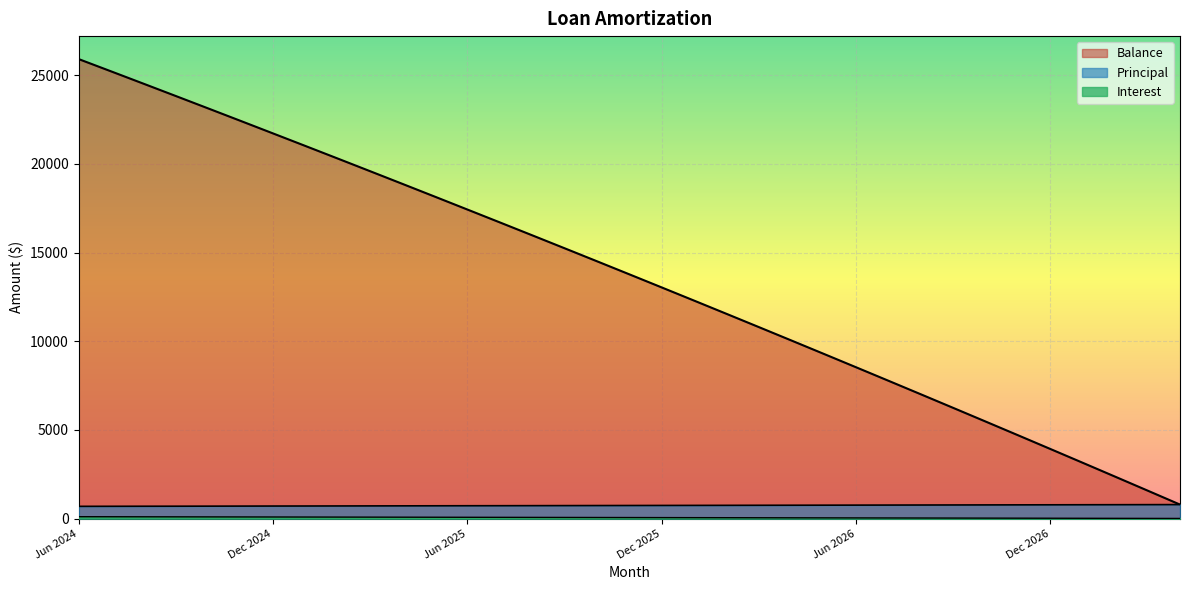

Reading left to right, list all the values displayed in this chart.

Interest: Jun 2024=105.3	Jul 2024=102.6	Aug 2024=99.8	Sep 2024=97.1	Oct 2024=94.3	Nov 2024=91.6	Dec 2024=88.8	Jan 2025=86.0	Feb 2025=83.2	Mar 2025=80.4	Apr 2025=77.5	May 2025=74.7	Jun 2025=71.9	Jul 2025=69.0	Aug 2025=66.1	Sep 2025=63.2	Oct 2025=60.4	Nov 2025=57.5	Dec 2025=54.5	Jan 2026=51.6	Feb 2026=48.7	Mar 2026=45.7	Apr 2026=42.8	May 2026=39.8	Jun 2026=36.8	Jul 2026=33.8	Aug 2026=30.8	Sep 2026=27.7	Oct 2026=24.7	Nov 2026=21.7	Dec 2026=18.6	Jan 2027=15.5	Feb 2027=12.4	Mar 2027=9.3	Apr 2027=6.2
Principal: Jun 2024=689.0	Jul 2024=692.0	Aug 2024=695.0	Sep 2024=697.0	Oct 2024=700.0	Nov 2024=703.0	Dec 2024=706.0	Jan 2025=708.0	Feb 2025=711.0	Mar 2025=714.0	Apr 2025=717.0	May 2025=720.0	Jun 2025=723.0	Jul 2025=725.0	Aug 2025=728.0	Sep 2025=731.0	Oct 2025=734.0	Nov 2025=737.0	Dec 2025=740.0	Jan 2026=743.0	Feb 2026=746.0	Mar 2026=749.0	Apr 2026=752.0	May 2026=755.0	Jun 2026=758.0	Jul 2026=761.0	Aug 2026=764.0	Sep 2026=767.0	Oct 2026=770.0	Nov 2026=773.0	Dec 2026=776.0	Jan 2027=779.0	Feb 2027=782.0	Mar 2027=785.0	Apr 2027=788.0
Balance: Jun 2024=25918.0	Jul 2024=25226.0	Aug 2024=24531.0	Sep 2024=23834.0	Oct 2024=23134.0	Nov 2024=22431.0	Dec 2024=21725.0	Jan 2025=21017.0	Feb 2025=20306.0	Mar 2025=19592.0	Apr 2025=18875.0	May 2025=18155.0	Jun 2025=17432.0	Jul 2025=16707.0	Aug 2025=15979.0	Sep 2025=15248.0	Oct 2025=14514.0	Nov 2025=13777.0	Dec 2025=13037.0	Jan 2026=12294.0	Feb 2026=11548.0	Mar 2026=10799.0	Apr 2026=10047.0	May 2026=9292.0	Jun 2026=8534.0	Jul 2026=7773.0	Aug 2026=7009.0	Sep 2026=6242.0	Oct 2026=5472.0	Nov 2026=4699.0	Dec 2026=3923.0	Jan 2027=3144.0	Feb 2027=2362.0	Mar 2027=1577.0	Apr 2027=789.0